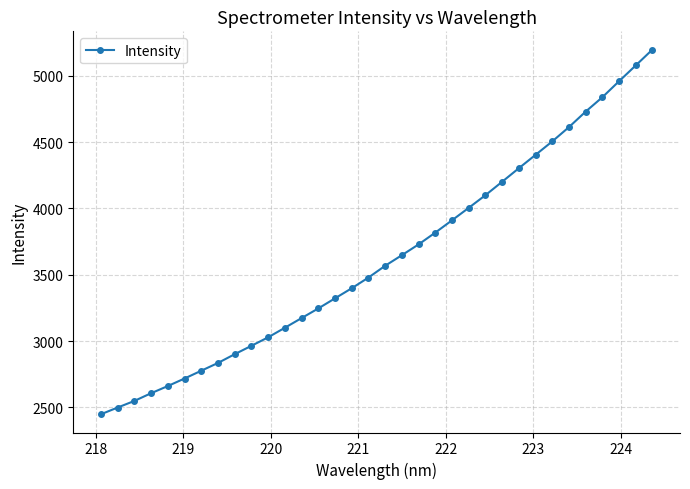

What is the difference between the second highest and minimum values?

2629.9